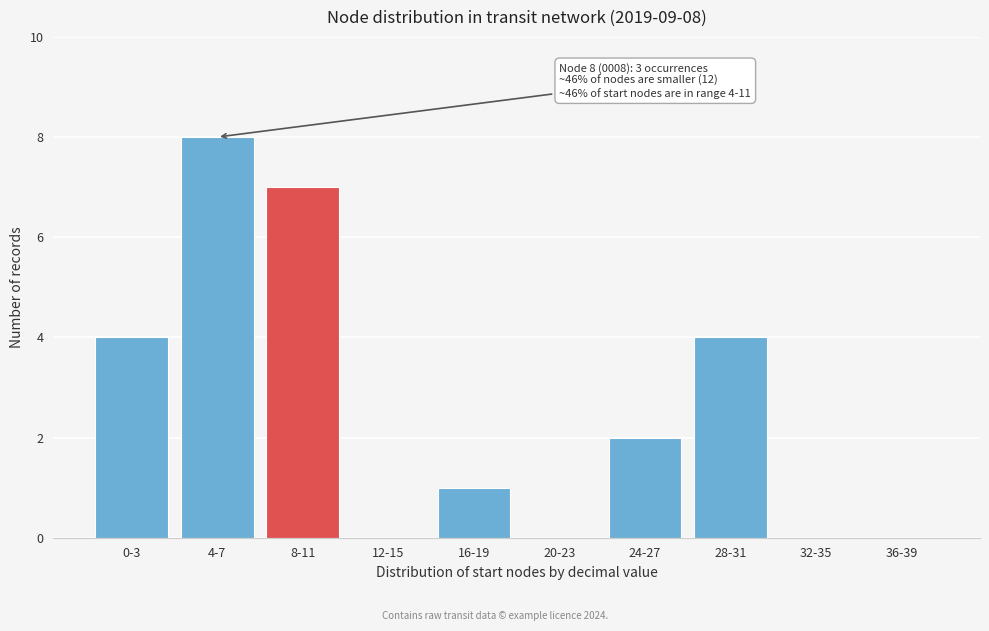

Reading right to left, extract all data points from this chart.

36-39=0	32-35=0	28-31=4	24-27=2	20-23=0	16-19=1	12-15=0	8-11=7	4-7=8	0-3=4